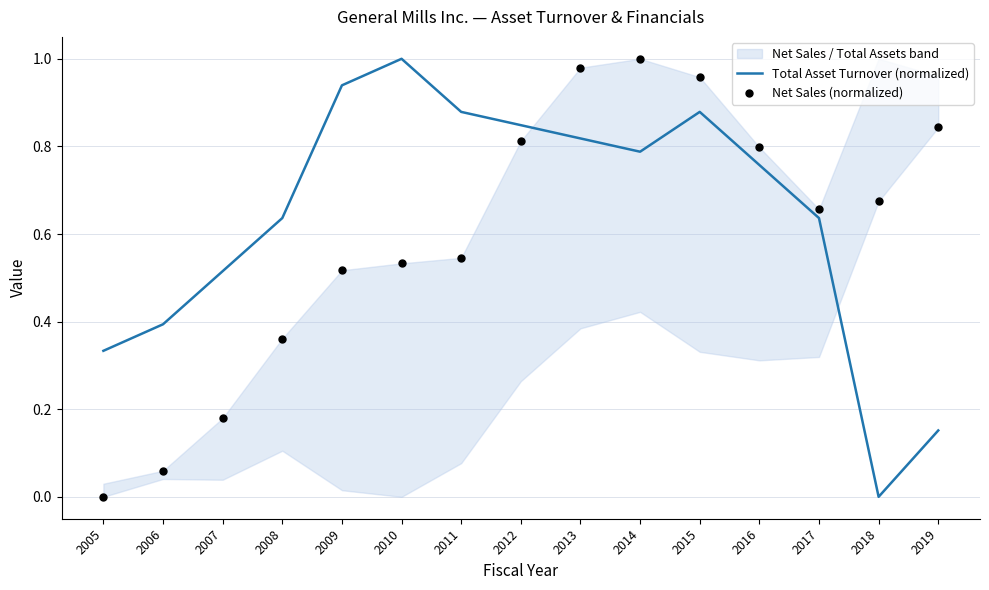

Is the value of Total Asset Turnover (normalized) at 2018 greater than the value of Net Sales (normalized) at 2008?

No